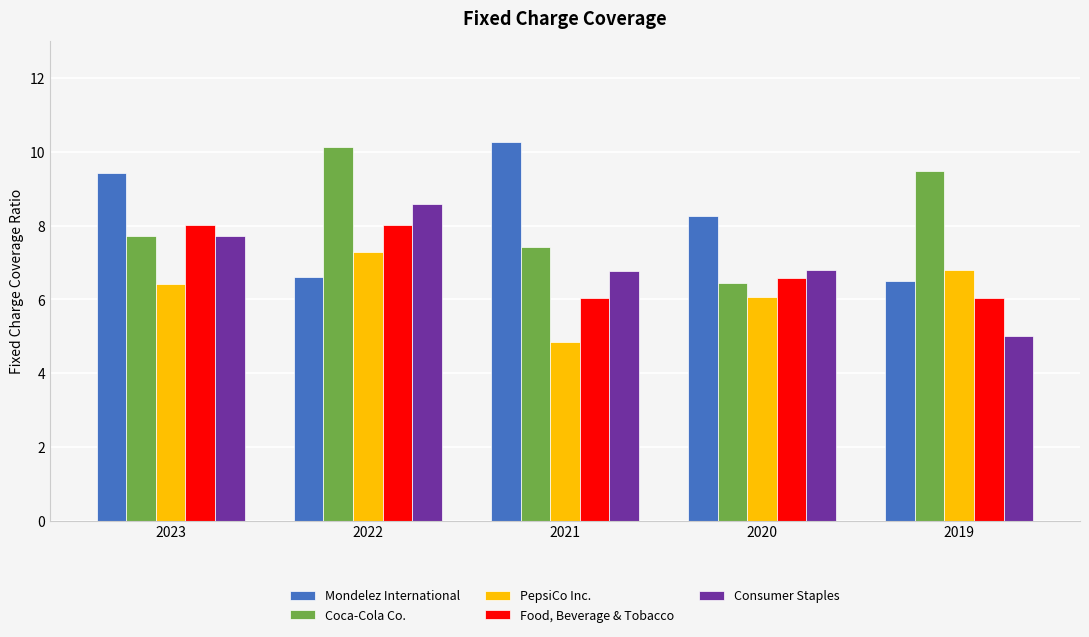

At which category is the sum across all series the highest?

2022